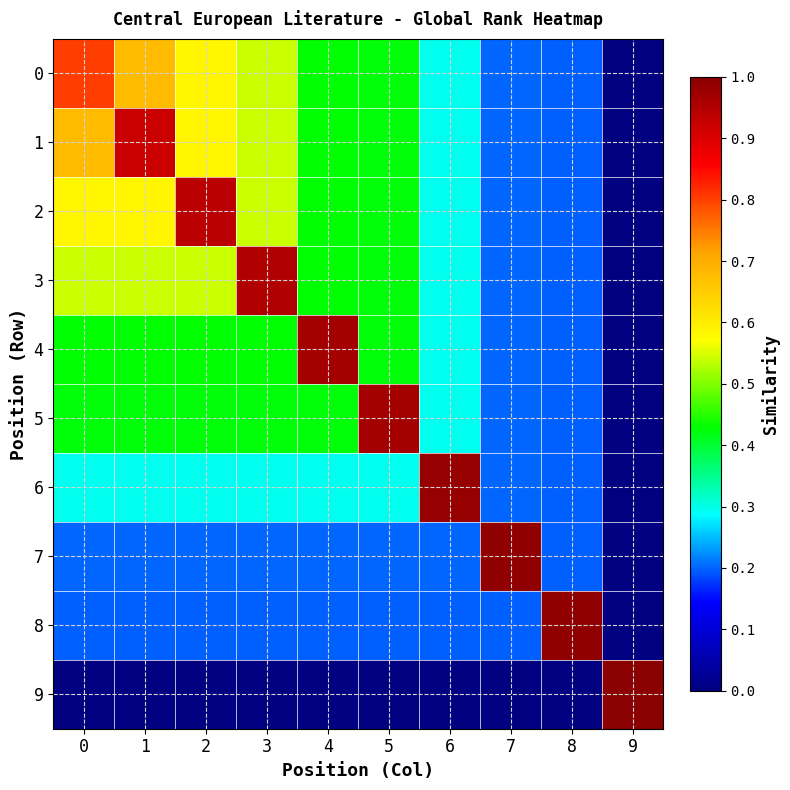

What is the spread (max minus min) of values at 2?

0.9